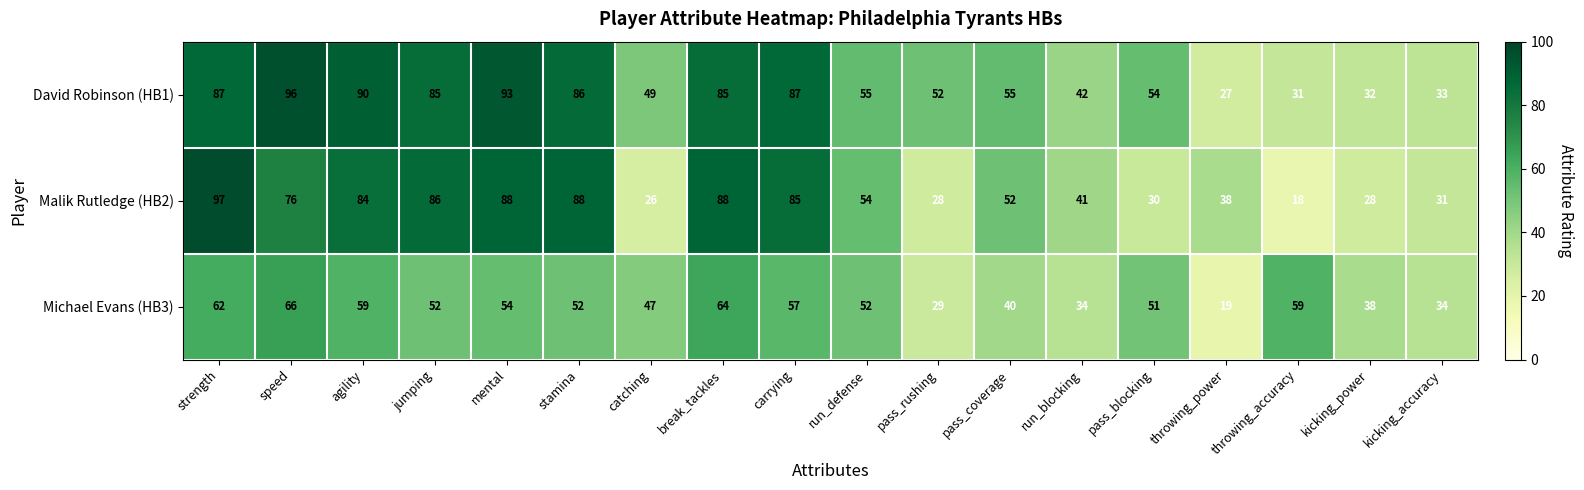

Which series has the largest total across all categories?

David Robinson (HB1)